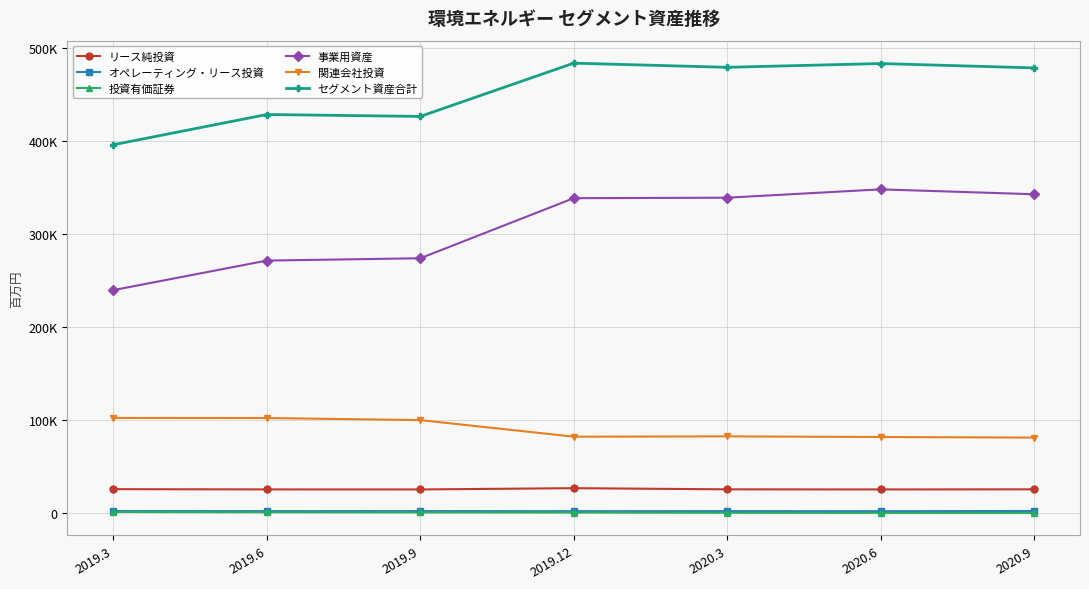

How many data points in オペレーティング・リース投資 are above 1958?

3